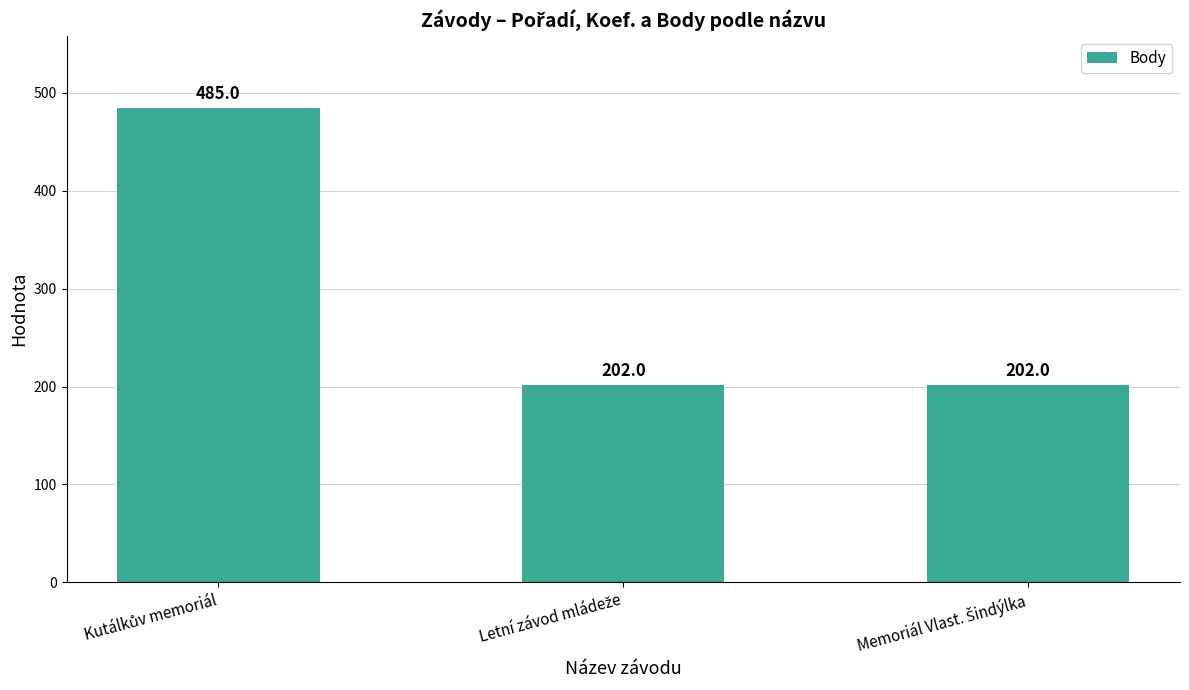

What is the greatest value displayed?

485